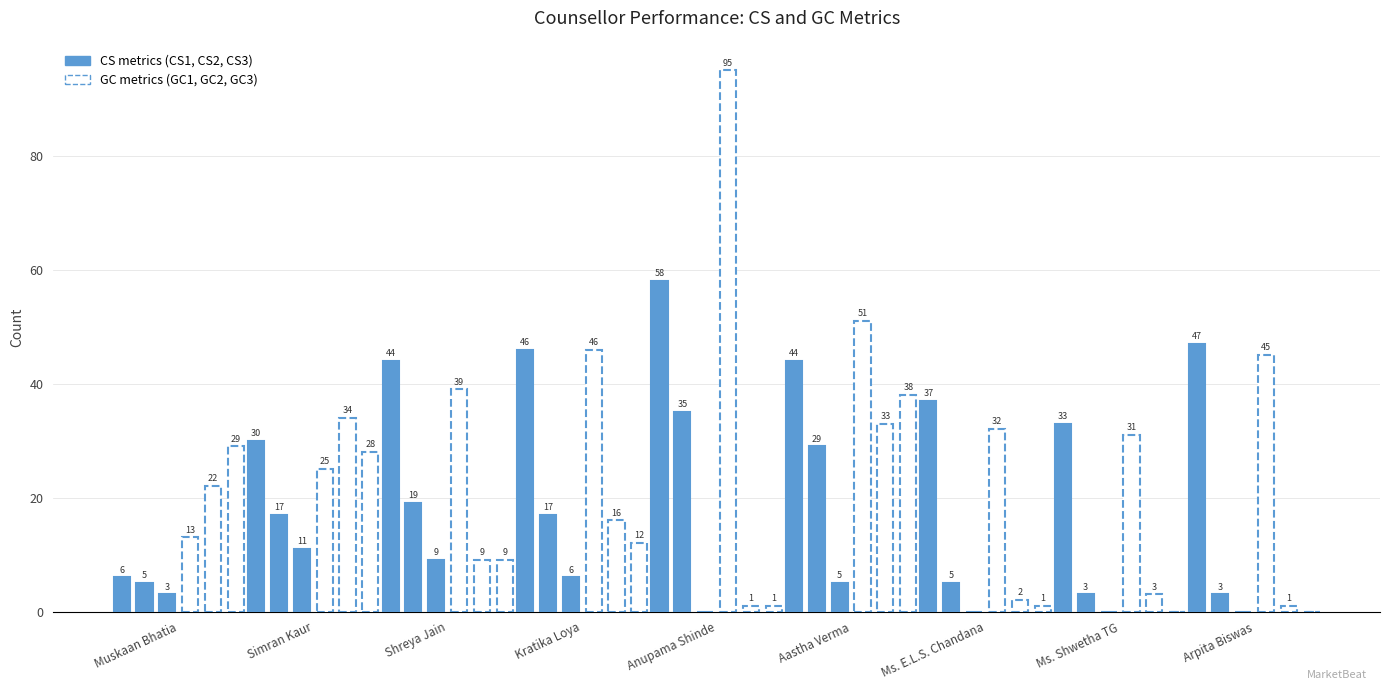

What are all the series names shown in the legend?

CS1, CS2, CS3, GC1, GC2, GC3